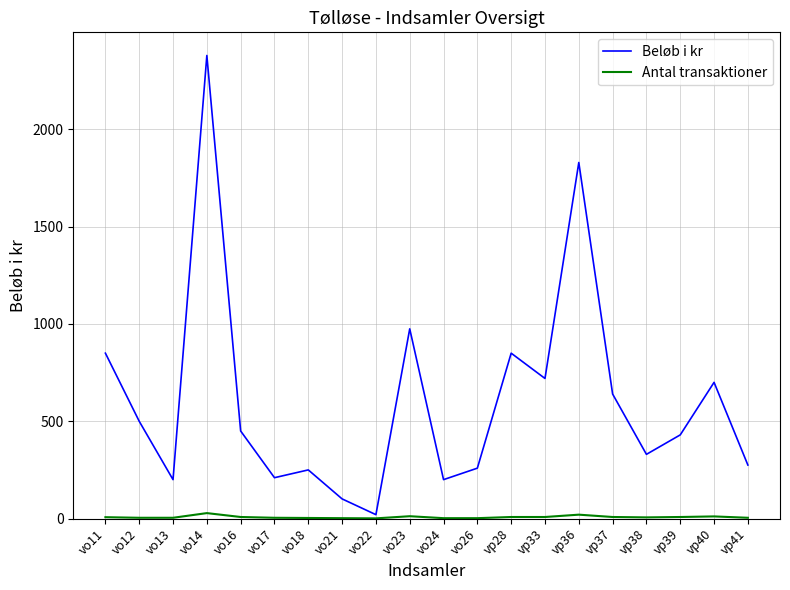

List the series in order of their overall mean, lowest first.

Antal transaktioner, Beløb i kr